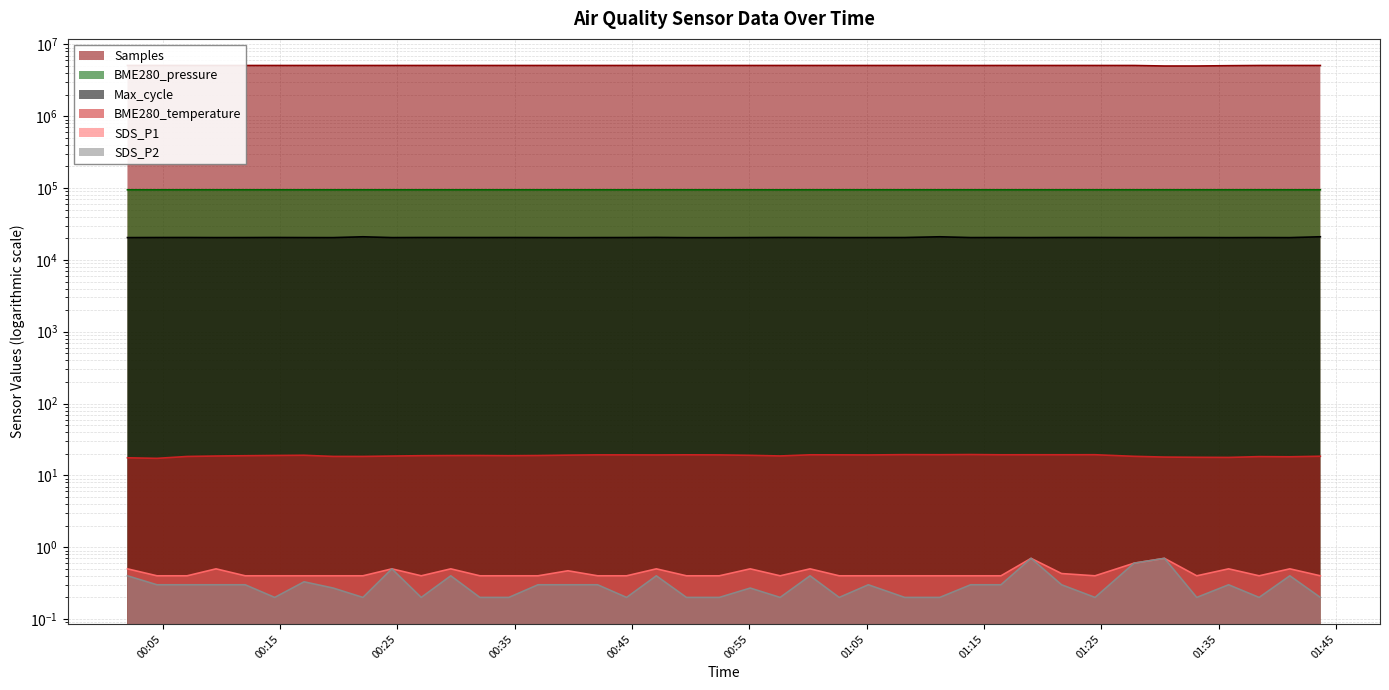

Count the number of data series in this chart.

6